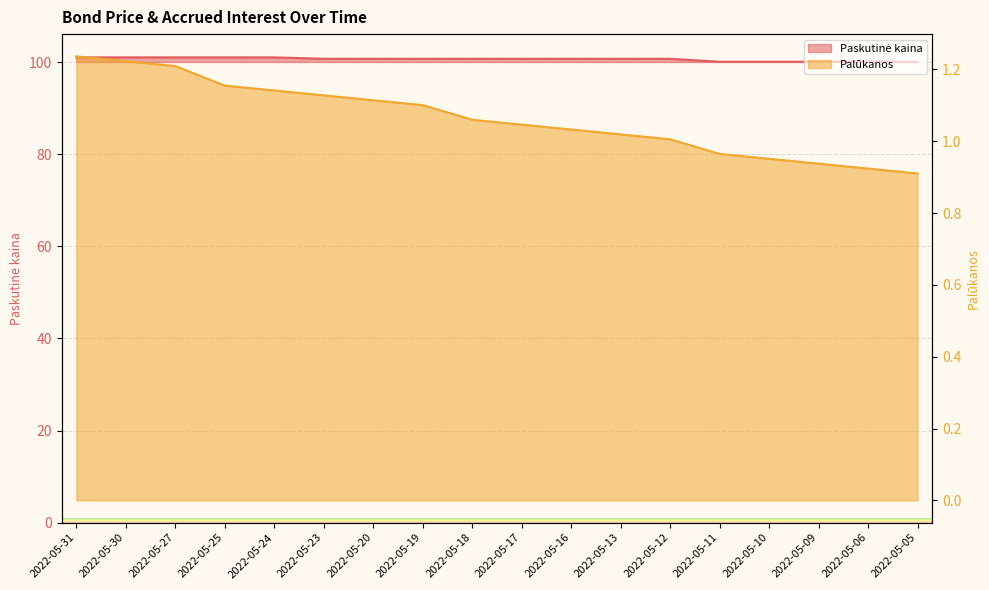

Reading right to left, list all the values displayed in this chart.

Paskutinė kaina: 2022-05-05=100.1	2022-05-06=100.1	2022-05-09=100.1	2022-05-10=100.1	2022-05-11=100.1	2022-05-12=100.7	2022-05-13=100.7	2022-05-16=100.7	2022-05-17=100.7	2022-05-18=100.7	2022-05-19=100.7	2022-05-20=100.7	2022-05-23=100.7	2022-05-24=101.0	2022-05-25=101.0	2022-05-27=101.0	2022-05-30=101.0	2022-05-31=101.0
Palūkanos: 2022-05-05=0.9	2022-05-06=0.9	2022-05-09=0.9	2022-05-10=1.0	2022-05-11=1.0	2022-05-12=1.0	2022-05-13=1.0	2022-05-16=1.0	2022-05-17=1.0	2022-05-18=1.1	2022-05-19=1.1	2022-05-20=1.1	2022-05-23=1.1	2022-05-24=1.1	2022-05-25=1.2	2022-05-27=1.2	2022-05-30=1.2	2022-05-31=1.2